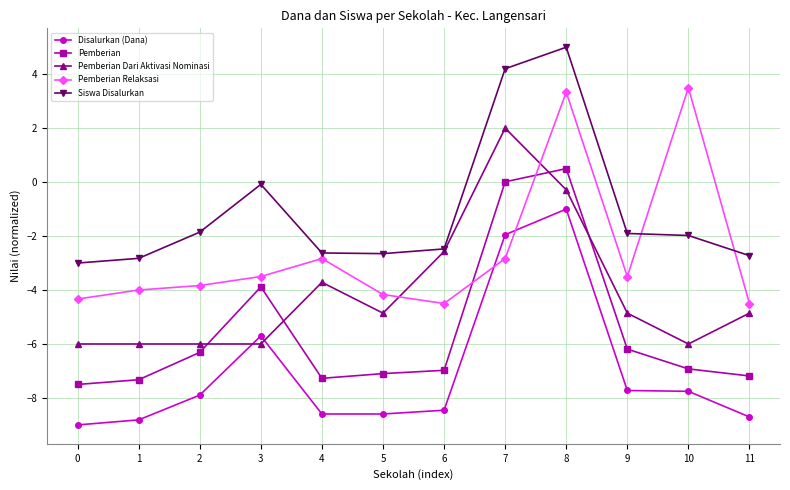

At 11, list the series in order from smallest to largest.

Disalurkan (Dana), Pemberian, Pemberian Dari Aktivasi Nominasi, Pemberian Relaksasi, Siswa Disalurkan